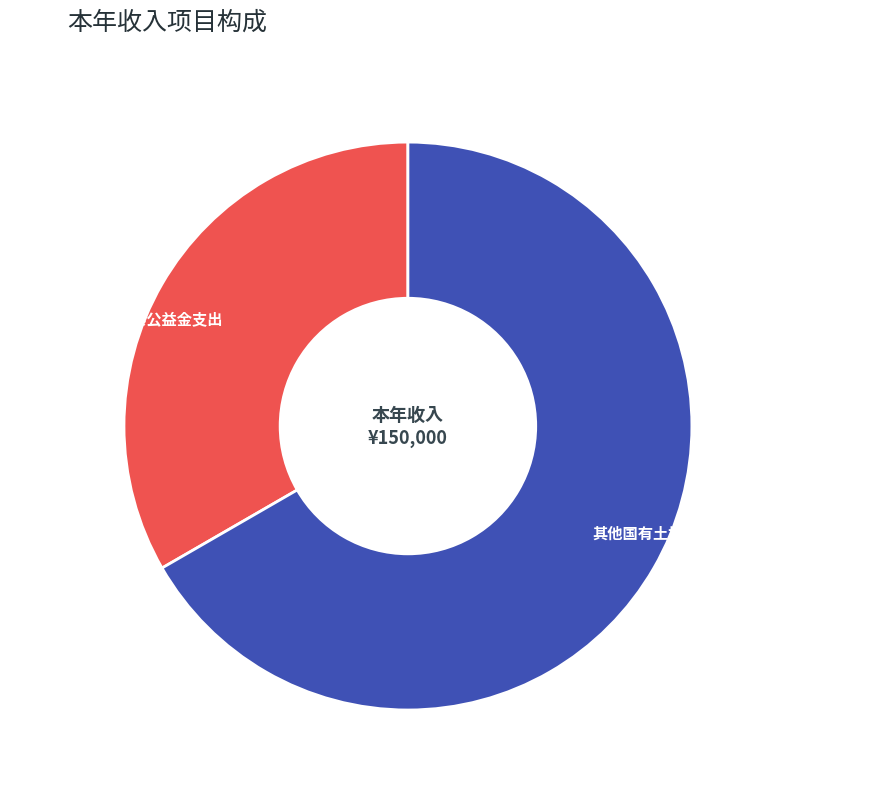

Between 其他国有土地使用权出让收入安排的支出 and 用于社会福利的彩票公益金支出, which is larger?

其他国有土地使用权出让收入安排的支出